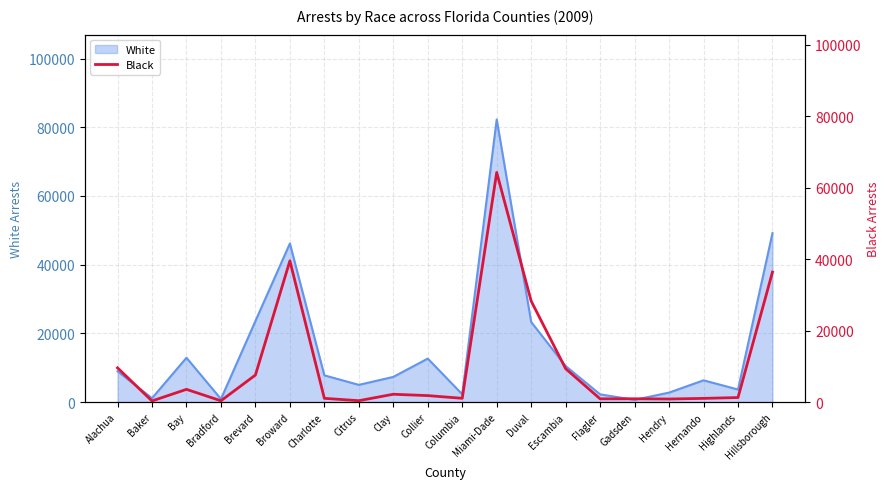

At which category does the data reach its first local valley?

Baker